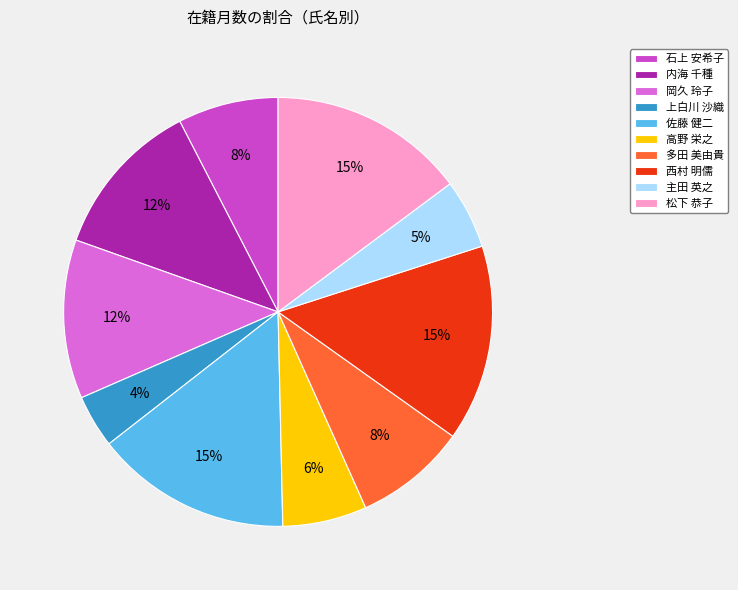

Does any single category account for the majority?

No